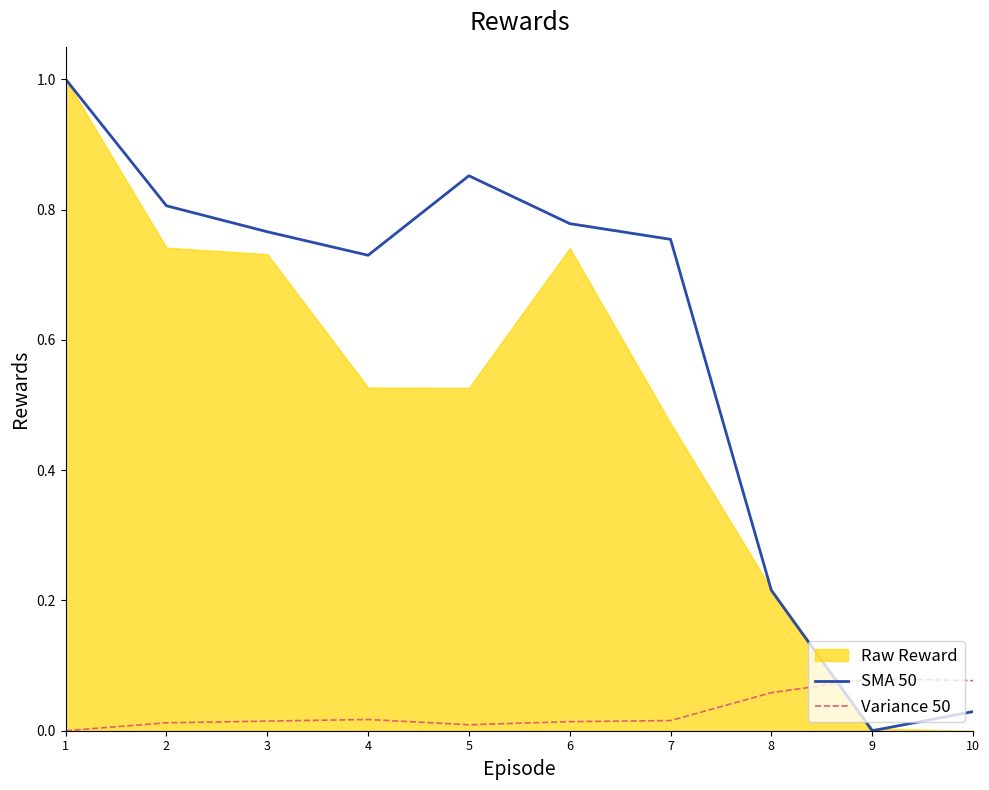

Is it true that SMA 50 equals 0.8 at 2?

True